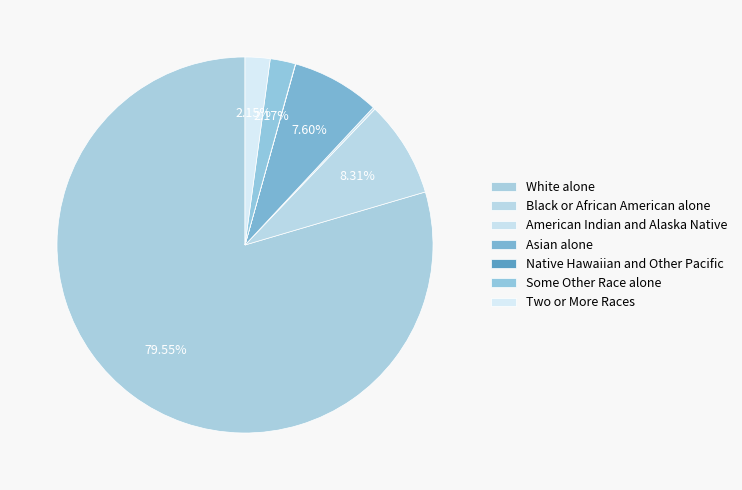

Do Native Hawaiian and Other Pacific and Two or More Races together represent more than half of the pie?

No